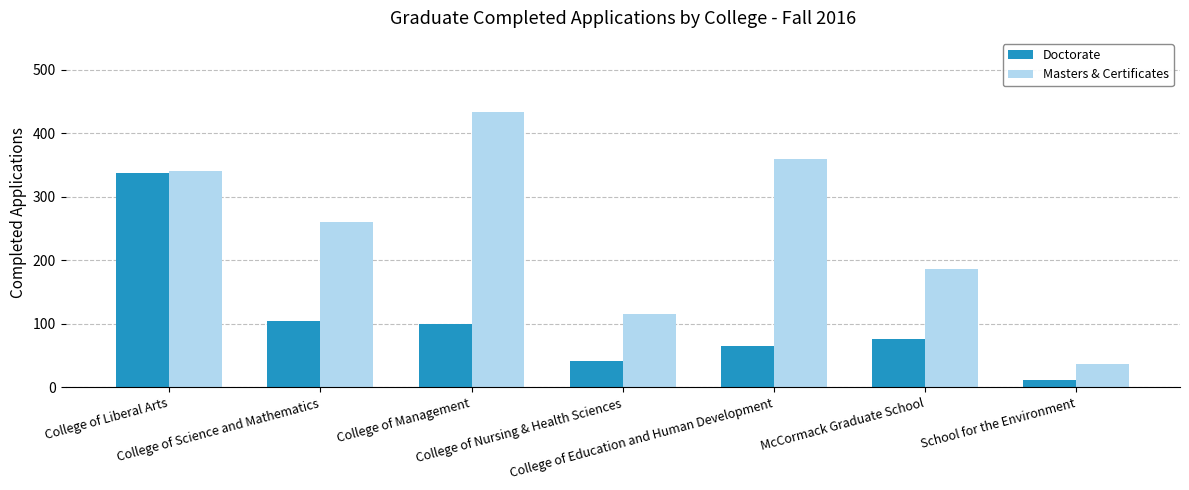

What is the sum of all Masters & Certificates values?

1735